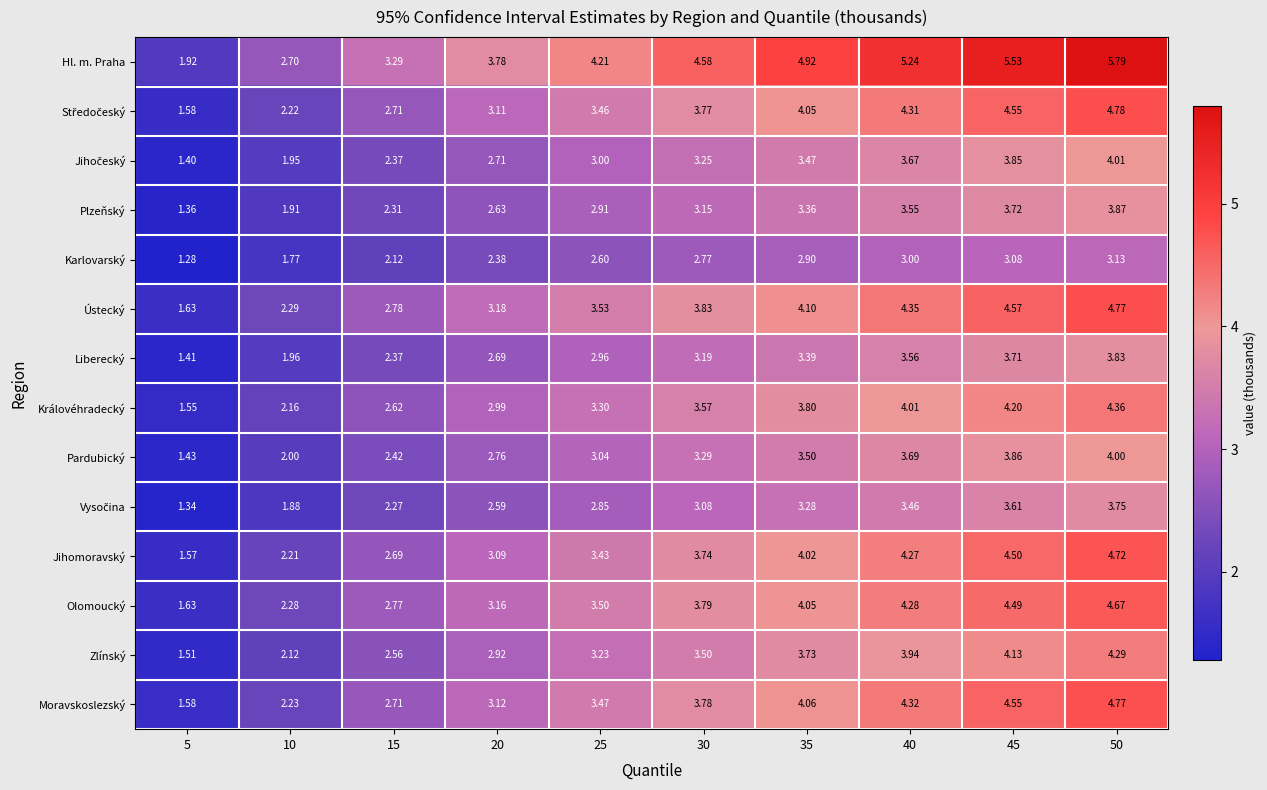

Between 40 and 45, which series saw the biggest shift?

Hl. m. Praha